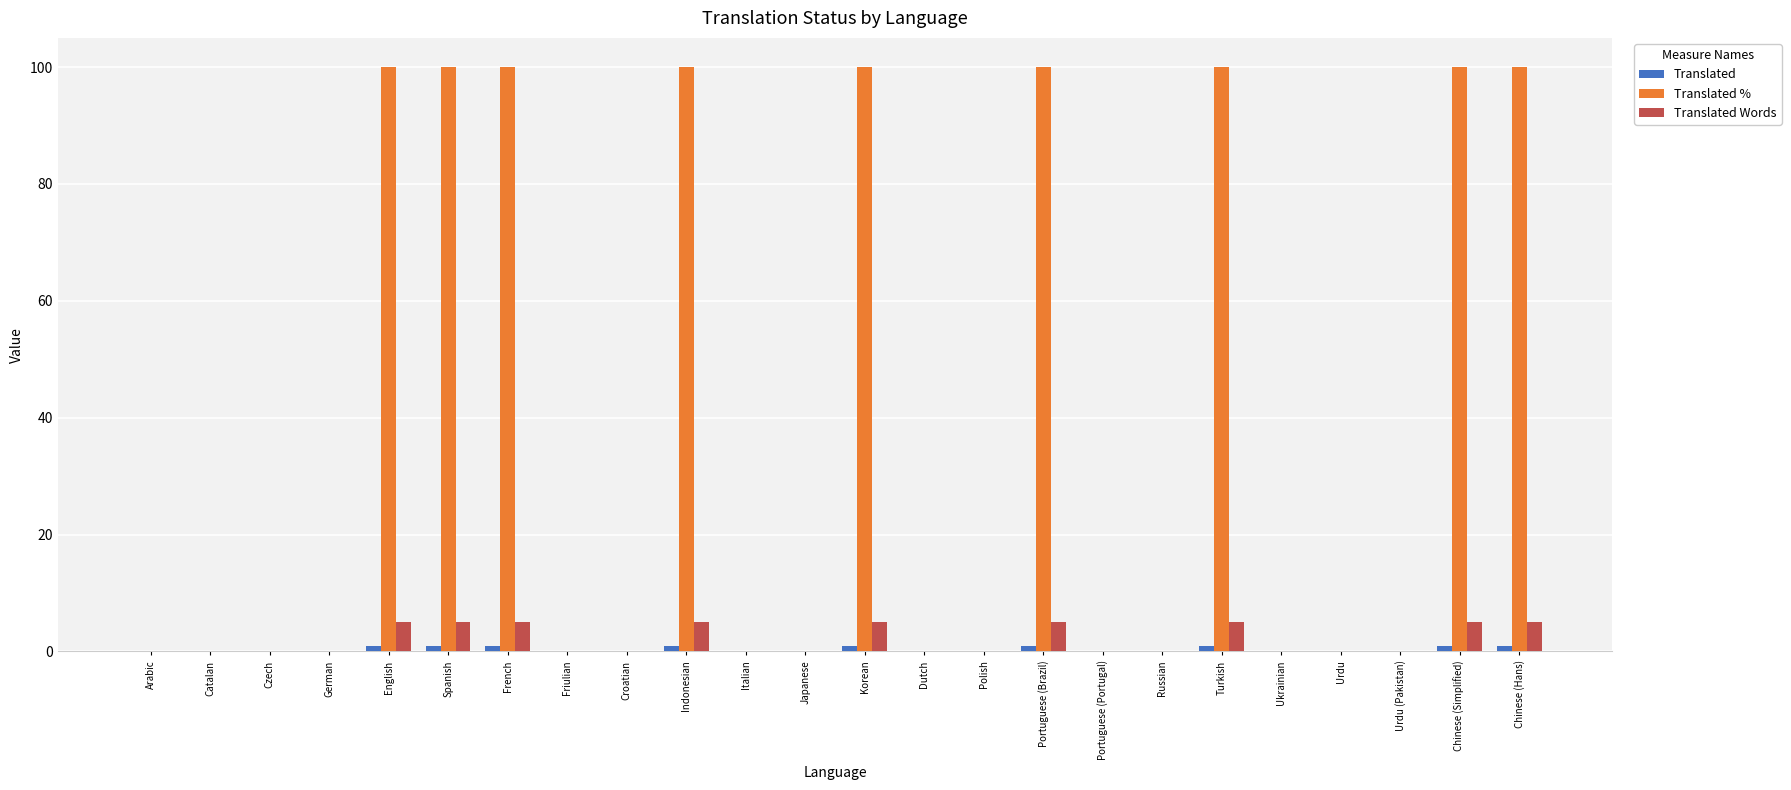

What is the sum of the Translated values at Friulian and Turkish?

1